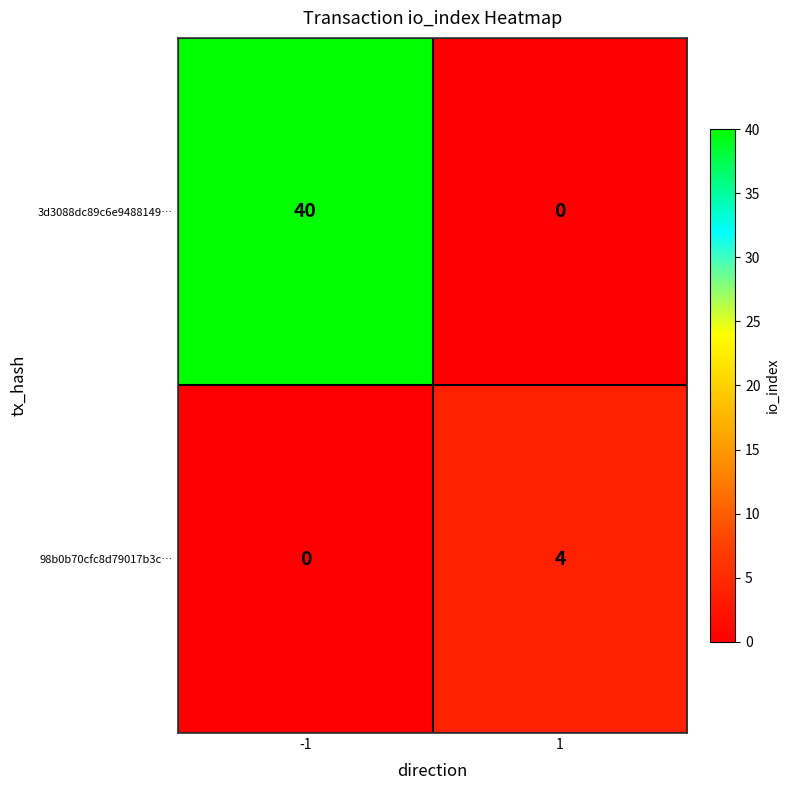

What is the maximum value for 3d3088dc89c6e9488149…?

40